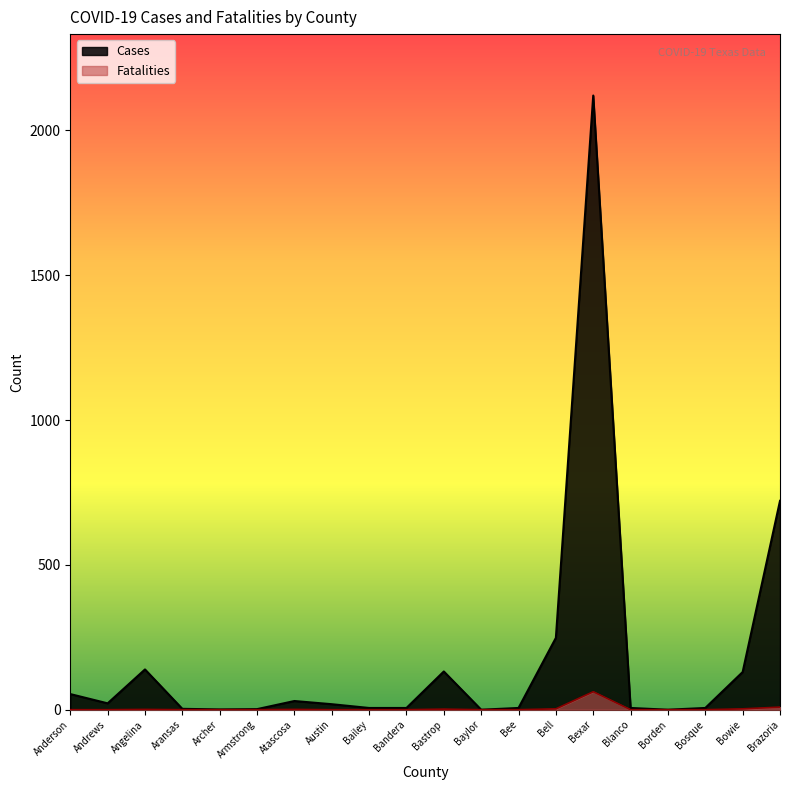

What are all the series names shown in the legend?

Cases, Fatalities